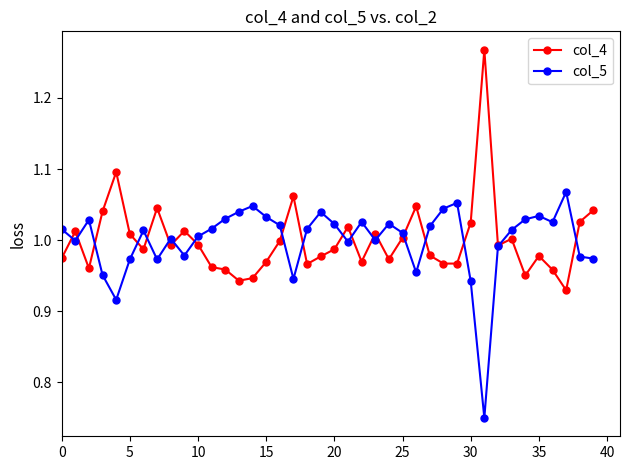

What are all the series names shown in the legend?

col_4, col_5